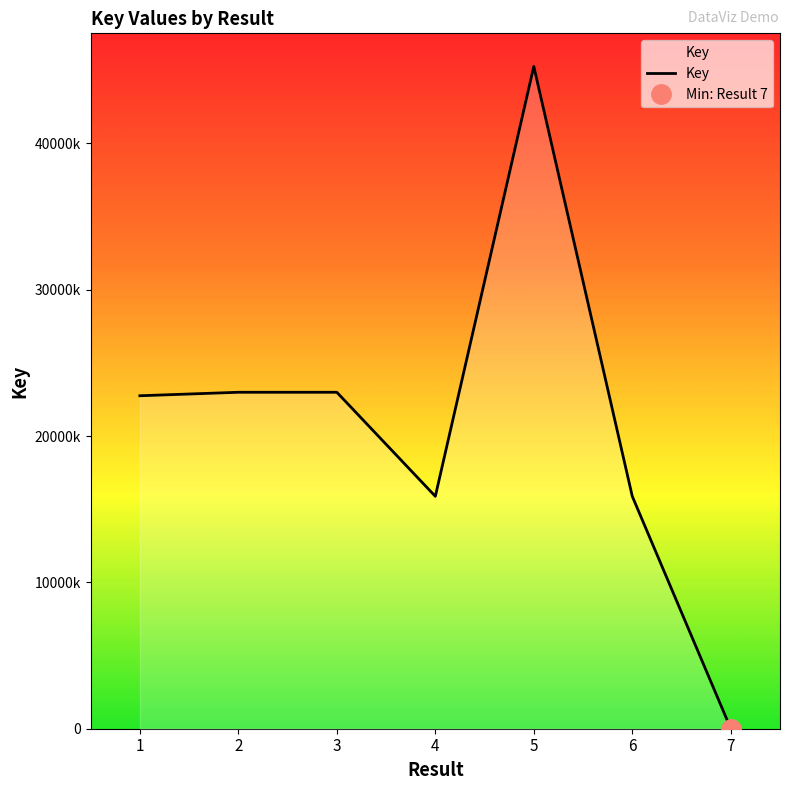

What is the difference between the maximum and second lowest values?

29379865